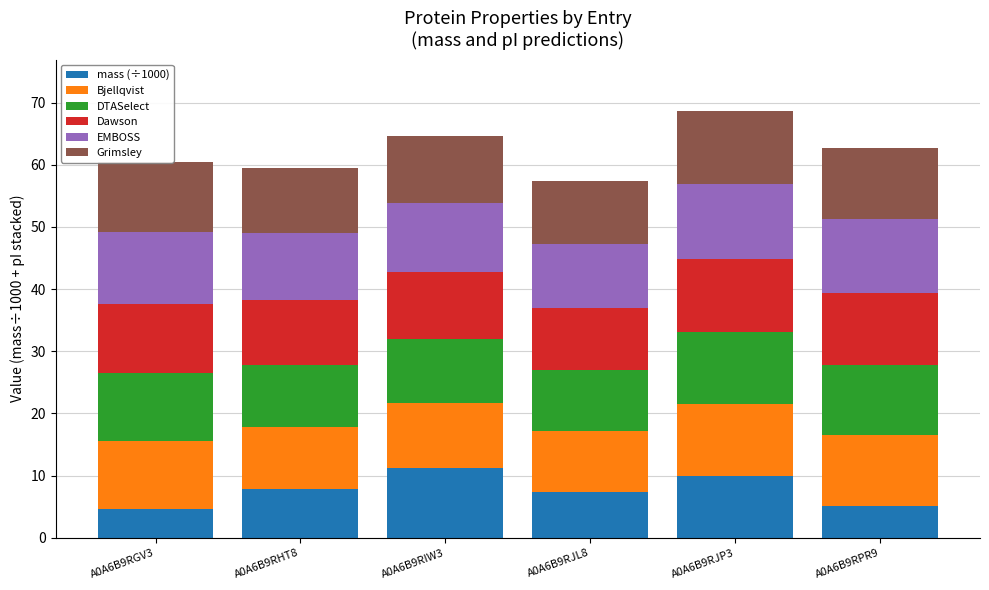

What is the difference between the maximum and minimum values in the mass (÷1000) series?

6.7